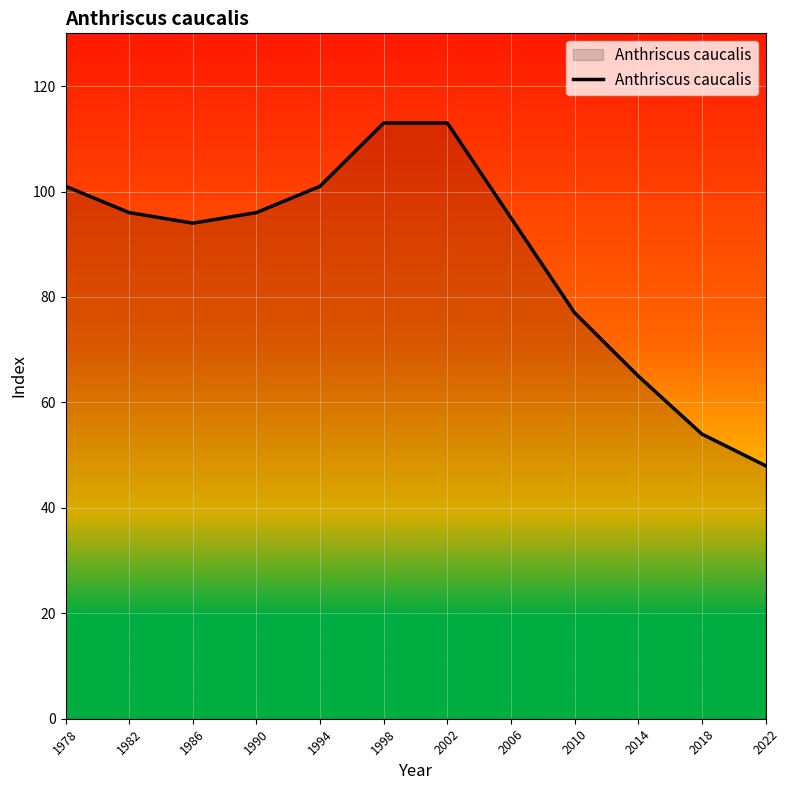

What is the smallest value displayed?

48